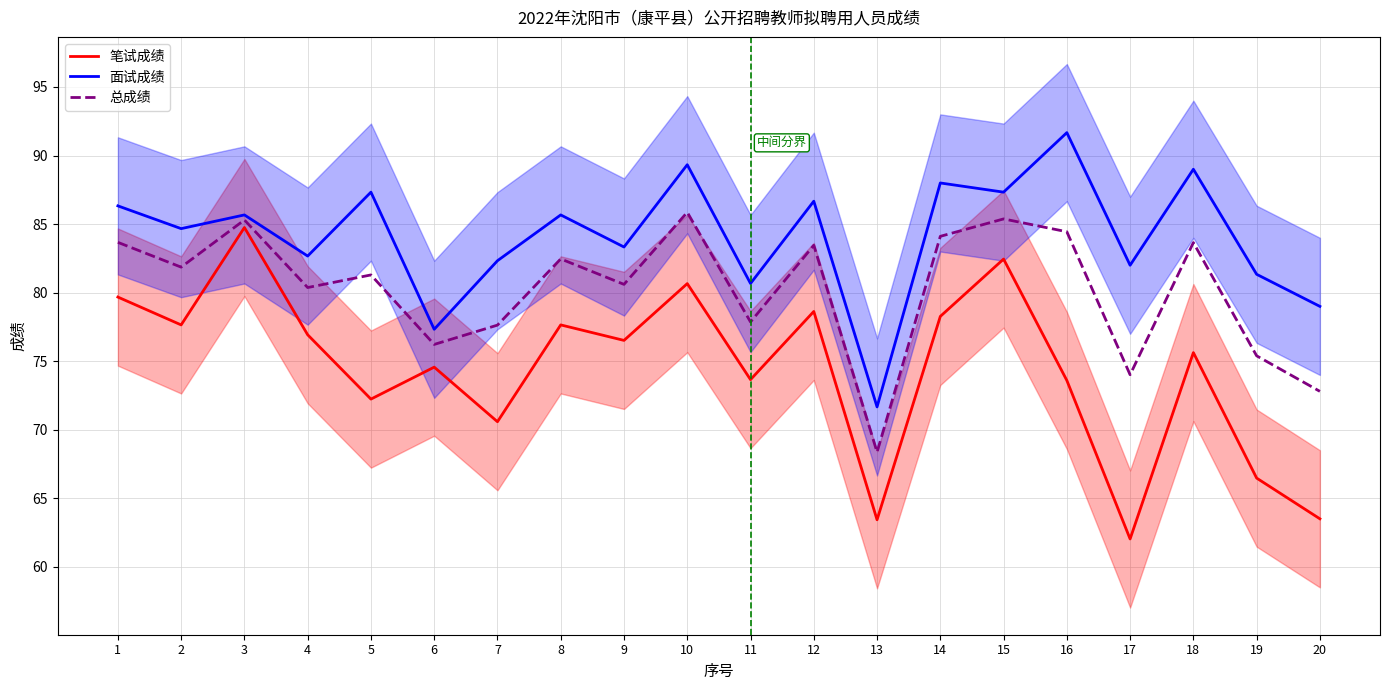

Reading left to right, what are all the values shown in this chart?

笔试成绩: 1=79.7	2=77.7	3=84.8	4=76.9	5=72.2	6=74.6	7=70.6	8=77.7	9=76.5	10=80.7	11=73.7	12=78.6	13=63.4	14=78.3	15=82.5	16=73.6	17=62.0	18=75.6	19=66.5	20=63.5
面试成绩: 1=86.3	2=84.7	3=85.7	4=82.7	5=87.3	6=77.3	7=82.3	8=85.7	9=83.3	10=89.3	11=80.7	12=86.7	13=71.7	14=88.0	15=87.3	16=91.7	17=82.0	18=89.0	19=81.3	20=79.0
总成绩: 1=83.7	2=81.9	3=85.3	4=80.4	5=81.3	6=76.2	7=77.6	8=82.5	9=80.6	10=85.9	11=77.9	12=83.5	13=68.4	14=84.1	15=85.4	16=84.4	17=74.0	18=83.7	19=75.4	20=72.8